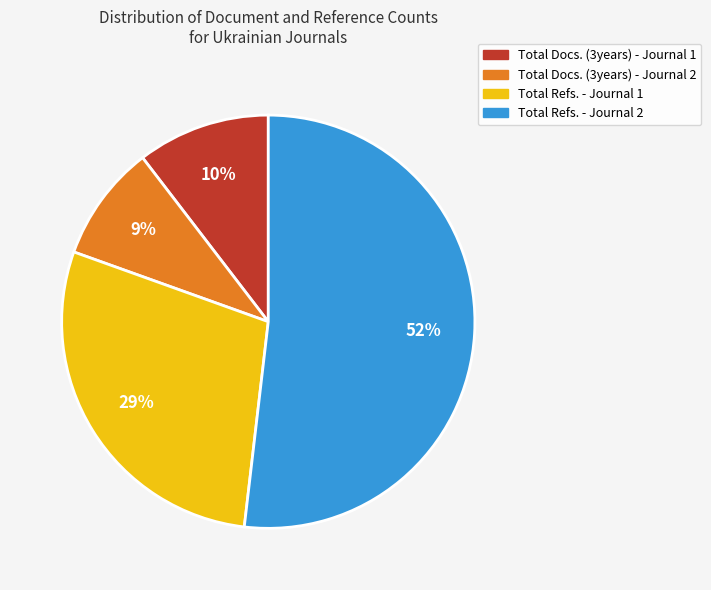

To the nearest percent, what is the difference between the Total Refs. - Journal 1 and Total Refs. - Journal 2 slice percentages?

23%